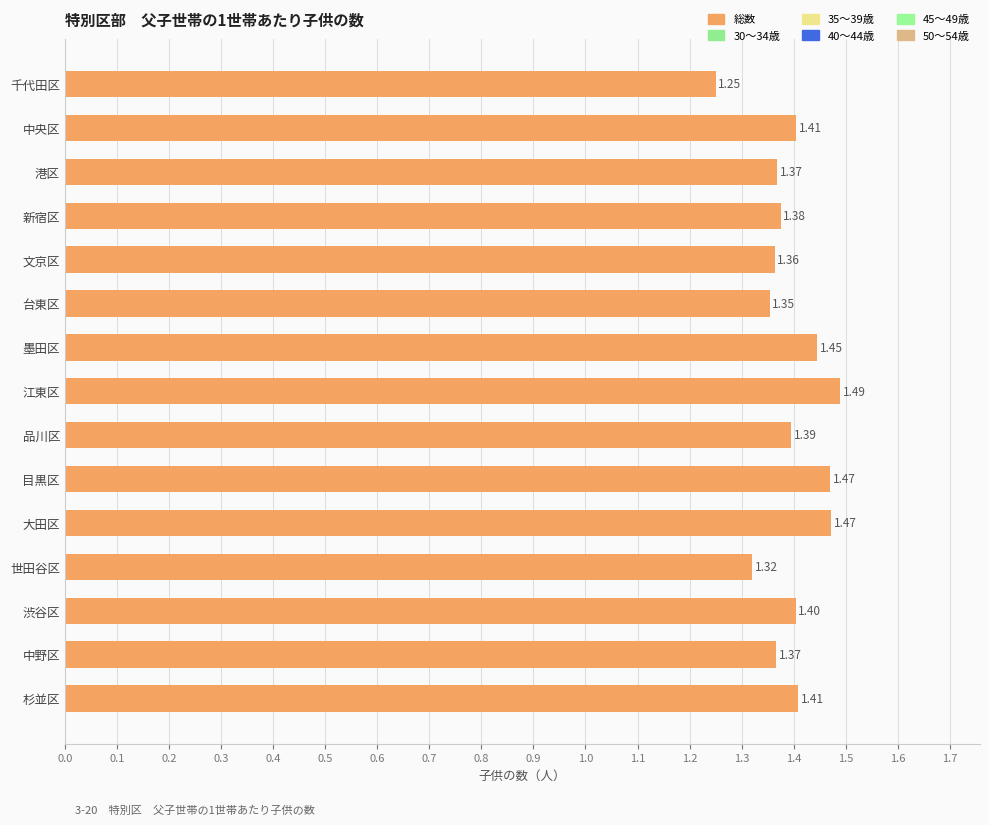

What is the sum of the values at 中野区 and 港区?

2.7